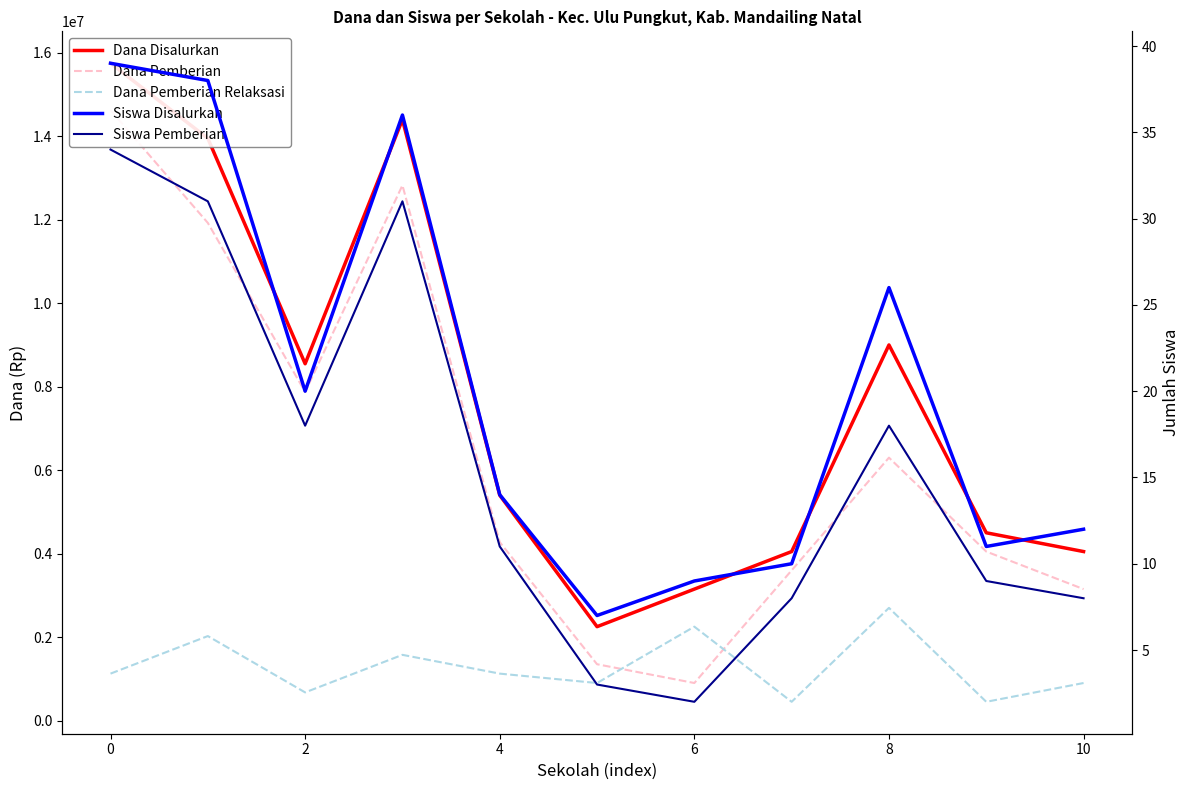

What is the maximum value shown in the chart?

15750000